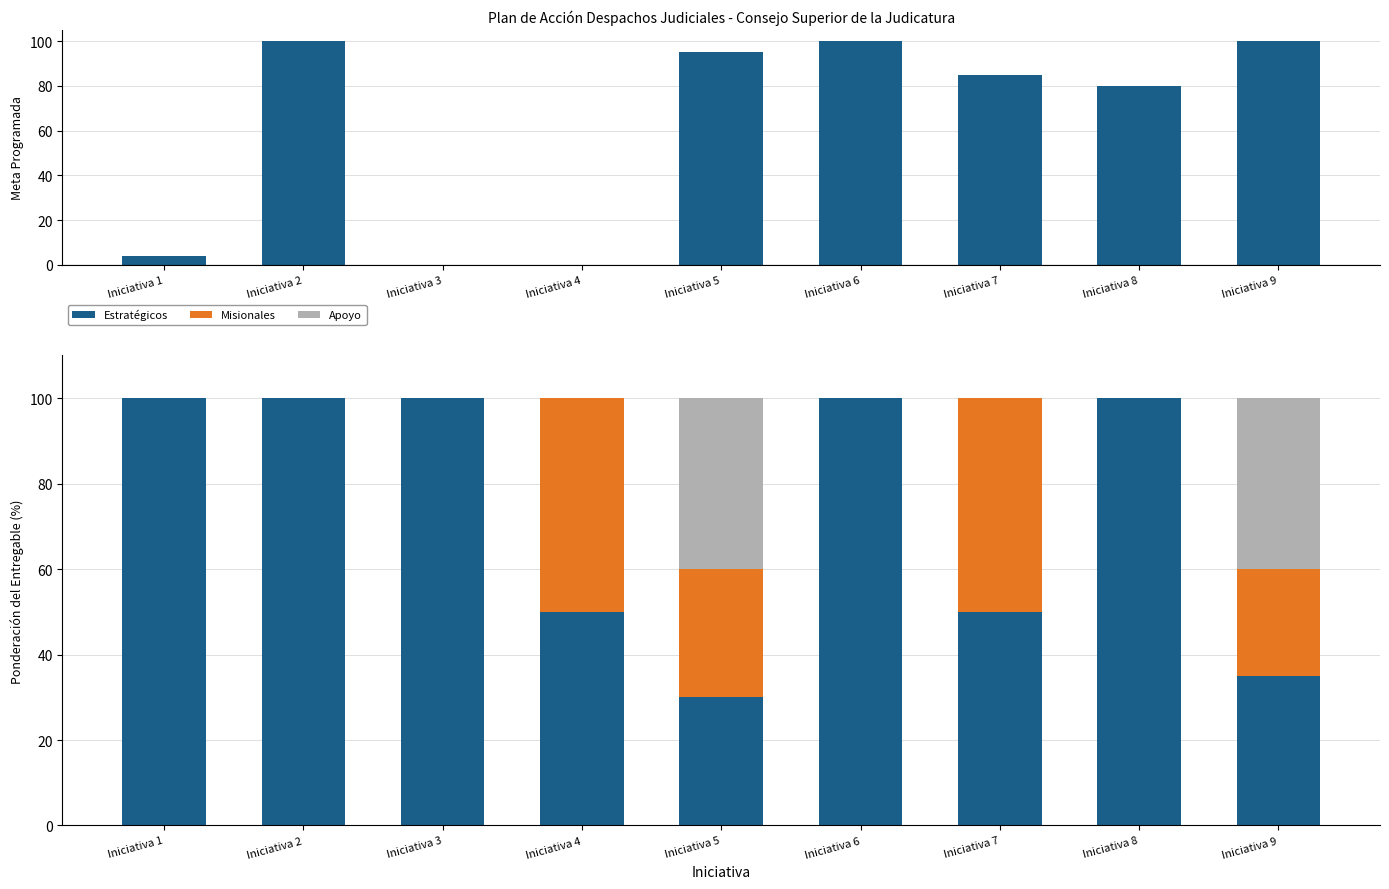

Reading left to right, extract all data points from this chart.

Meta Programada: 4	100	0	0	95	100	85	80	100
Estratégicos: 100	100	100	50	30	100	50	100	35
Misionales: 0	0	0	50	30	0	50	0	25
Apoyo: 0	0	0	0	40	0	0	0	40